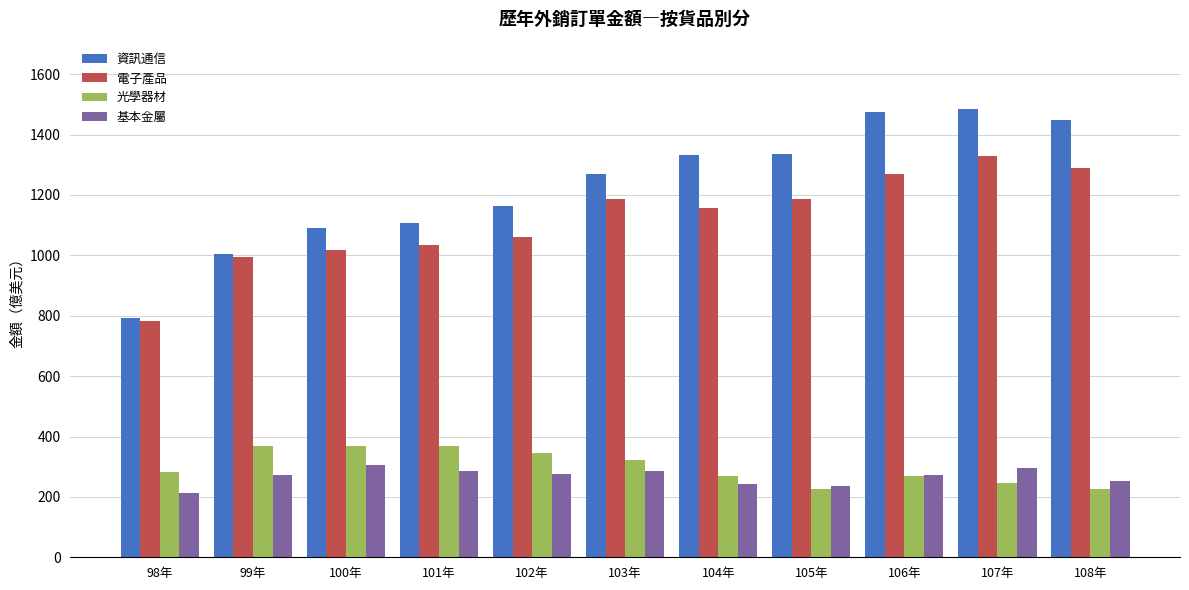

At how many categories does at least one series exceed 1458?

2